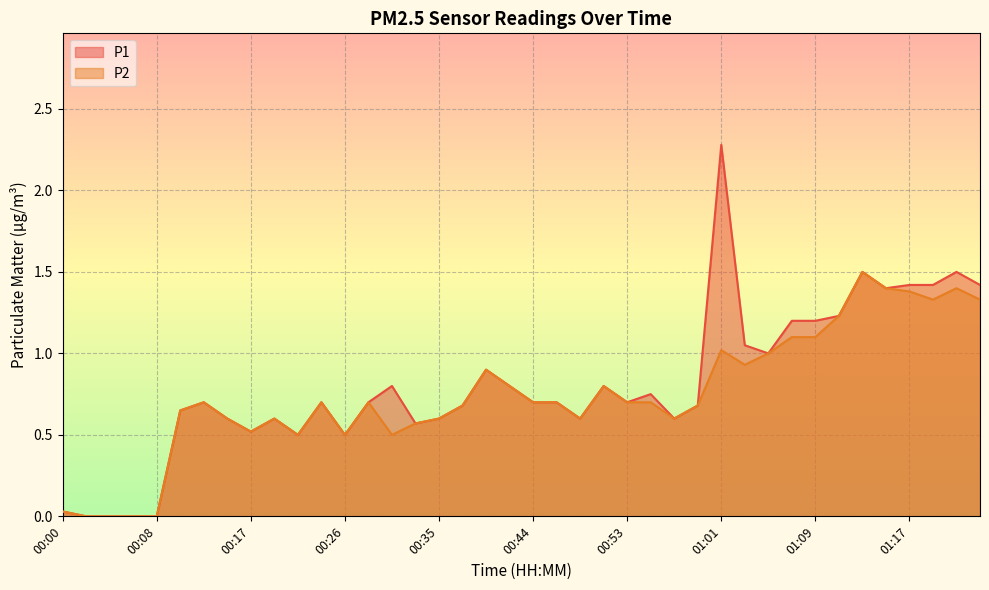

At which category does P1 reach its first local peak?

00:12